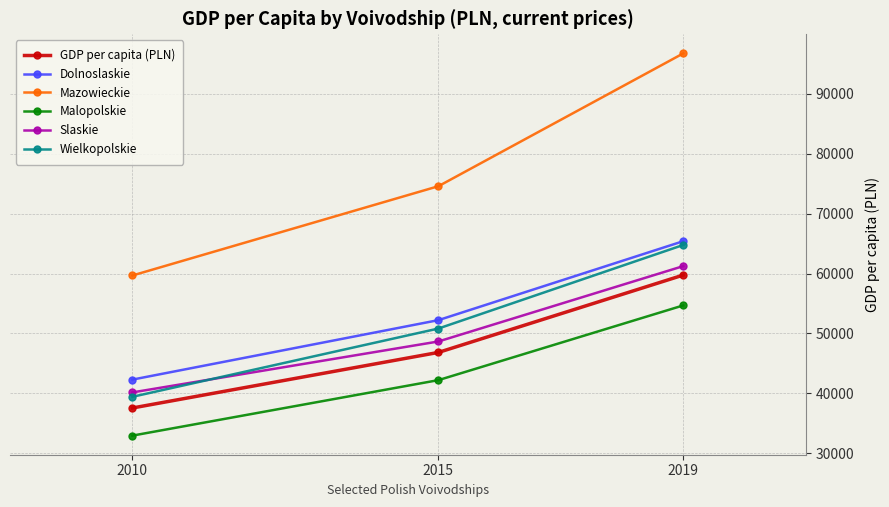

Does the chart have visible grid lines?

Yes